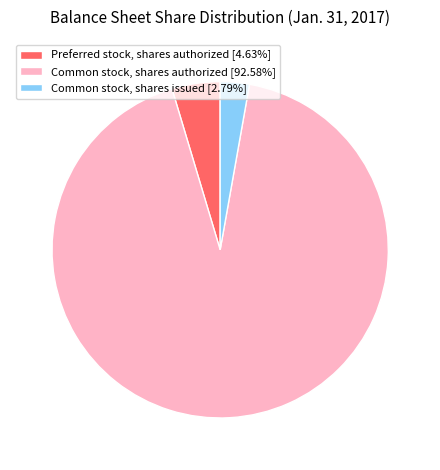

Do Preferred stock, shares authorized [4.63%] and Common stock, shares issued [2.79%] together represent more than half of the pie?

No